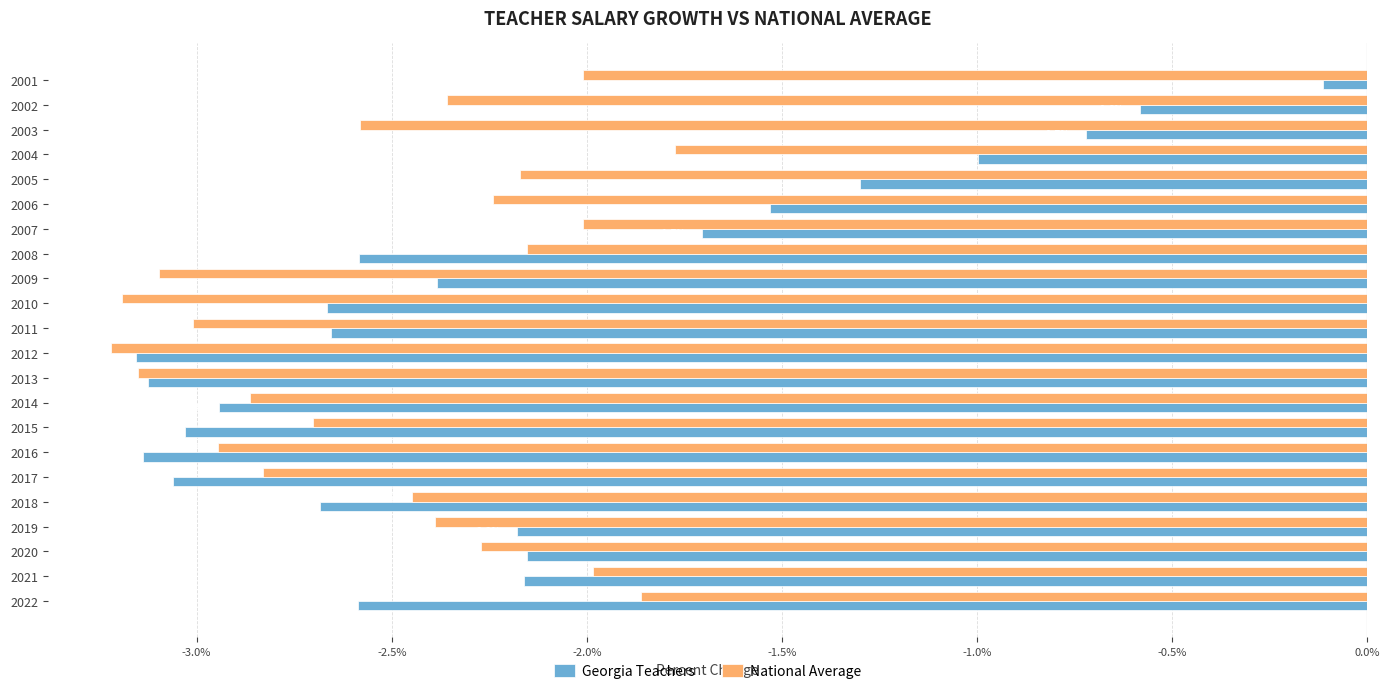

Which category has the lowest value in the National Average series?

2012